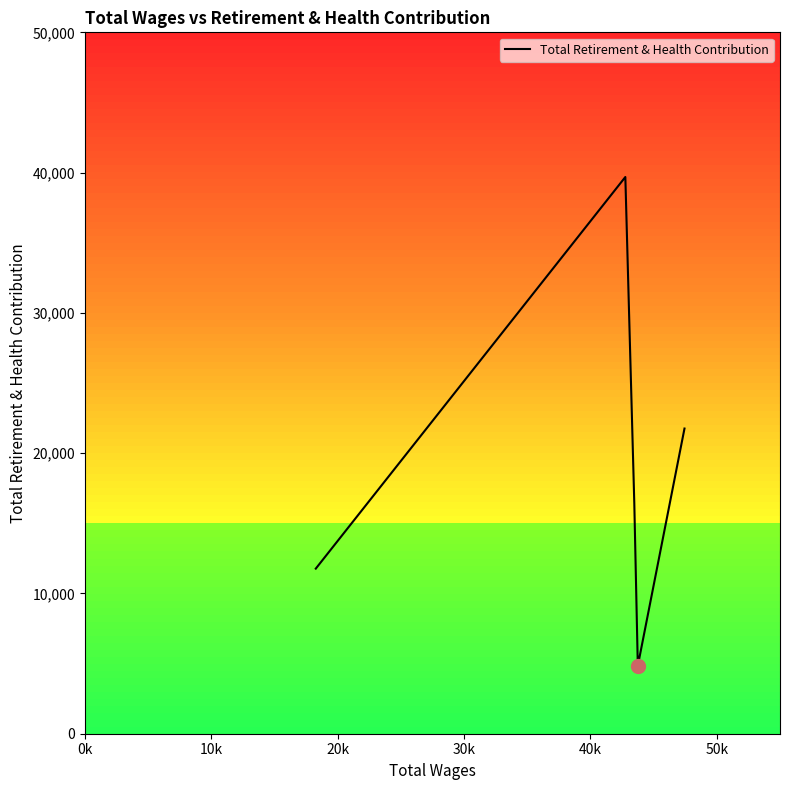

How many interior local valleys (lower than both neighbors) does the data have?

1